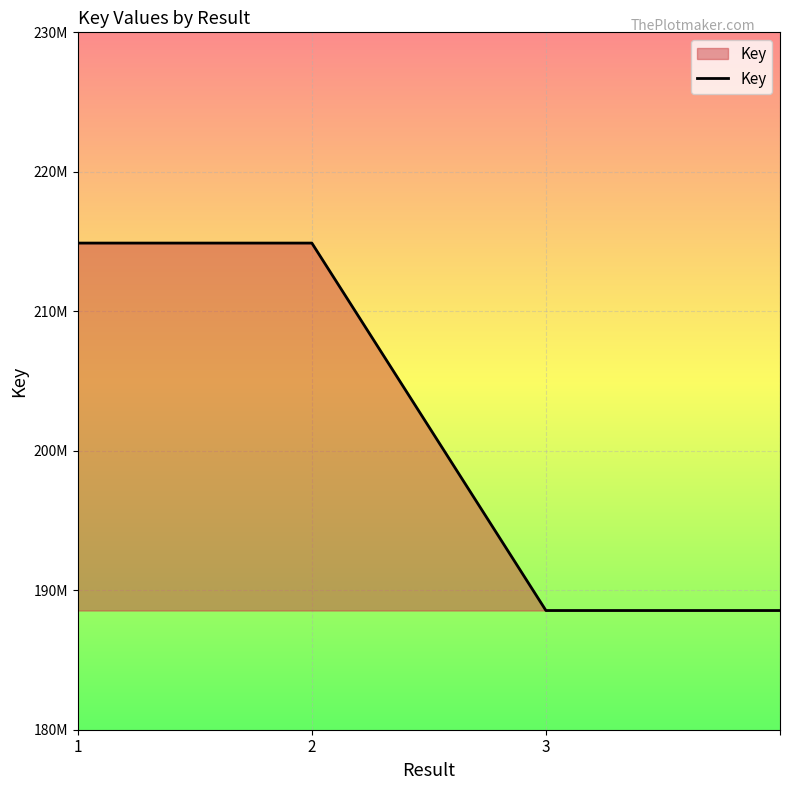

Does the chart have visible grid lines?

Yes